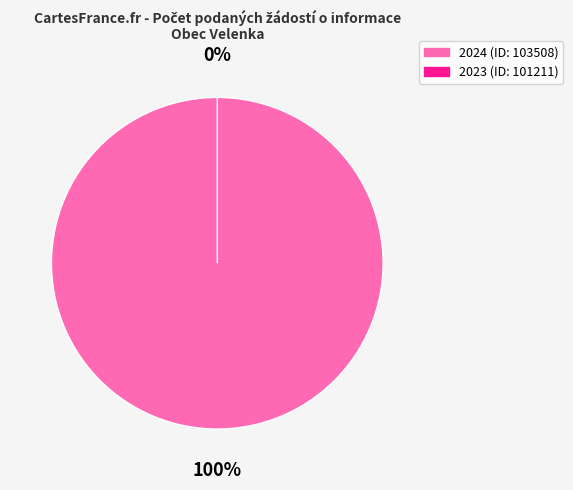

To the nearest percent, what percentage of the pie is 103508 (2024)?

100%